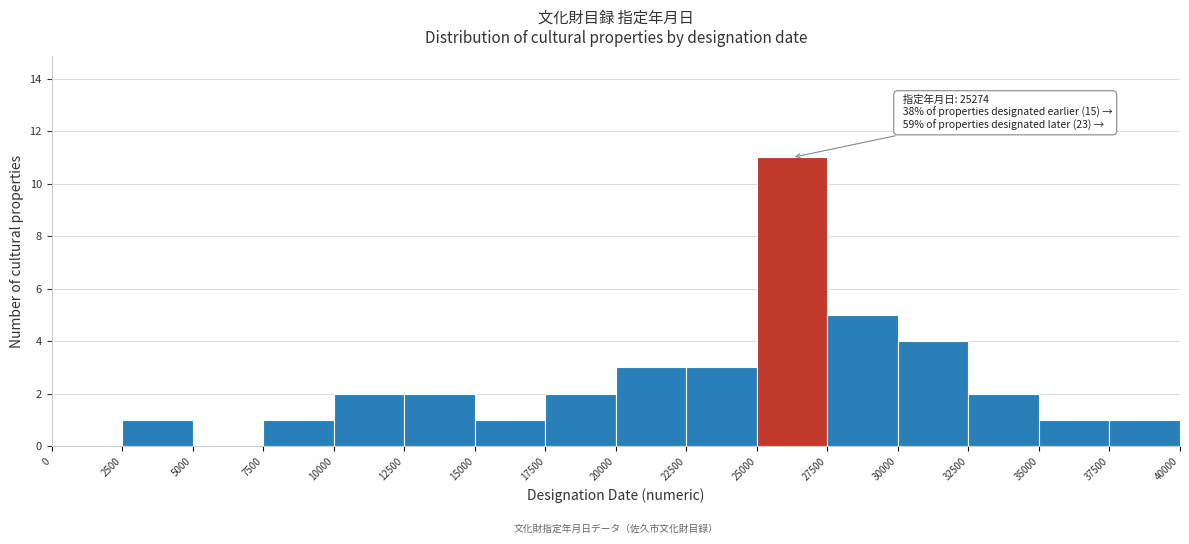

Over which range of the x-axis is the bar tallest?

25000 to 27500